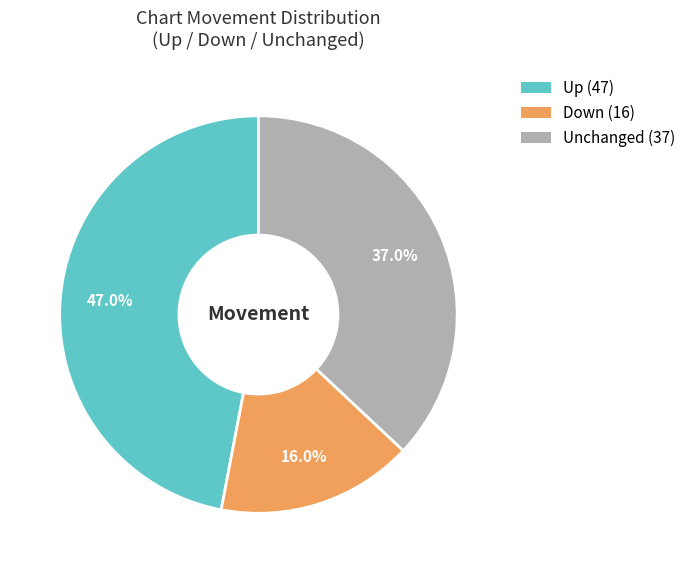

Does any single category account for the majority?

No